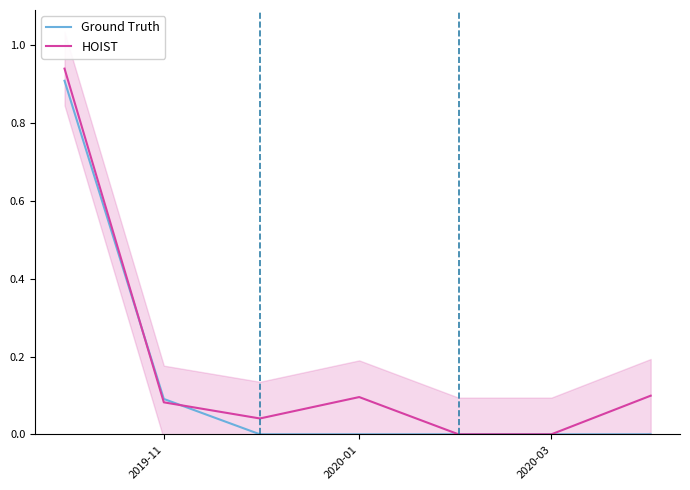

The value of Ground Truth at 2020-03 is 0.0. True or false?

True